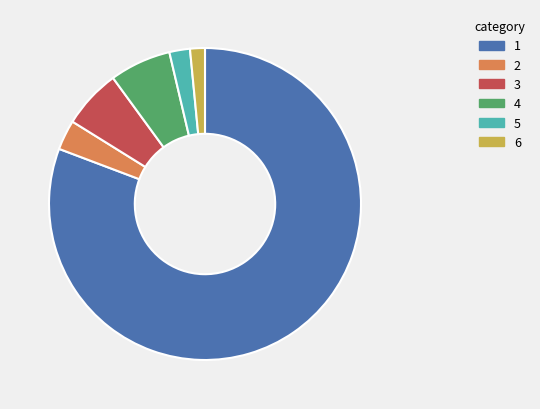

Does 6 account for over 50% of the chart?

No